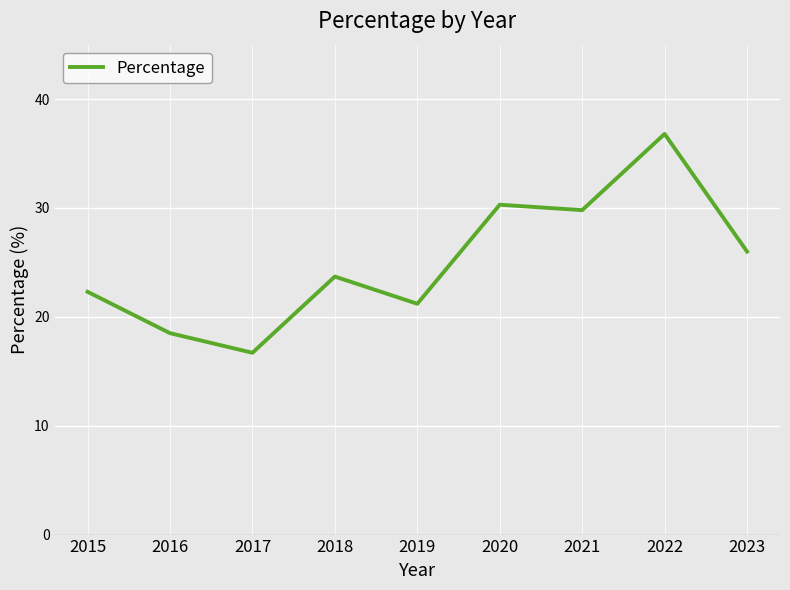

List the labels in order of value, largest first.

2022, 2020, 2021, 2023, 2018, 2015, 2019, 2016, 2017